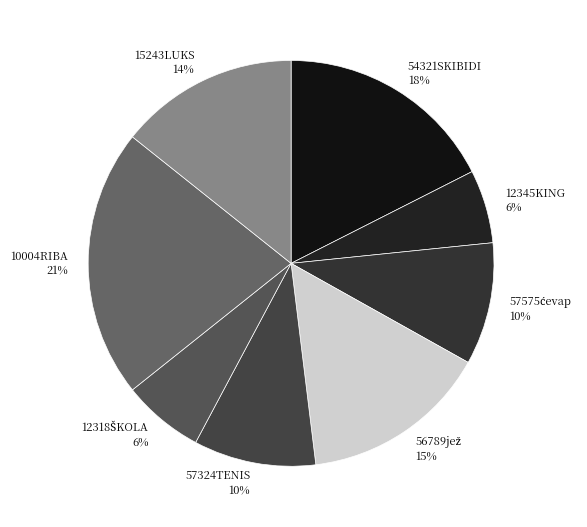

What percentage is the 10004RIBA slice, to the nearest percent?

21%